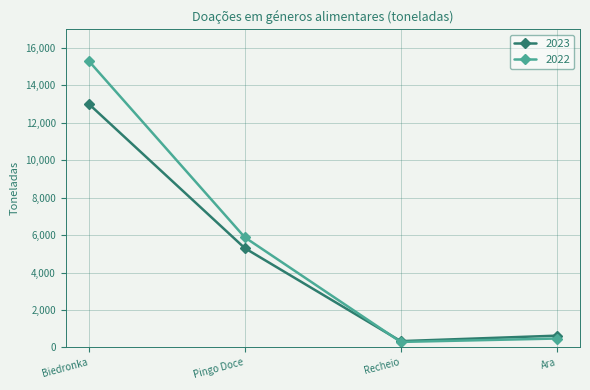

What are all the series names shown in the legend?

2023, 2022